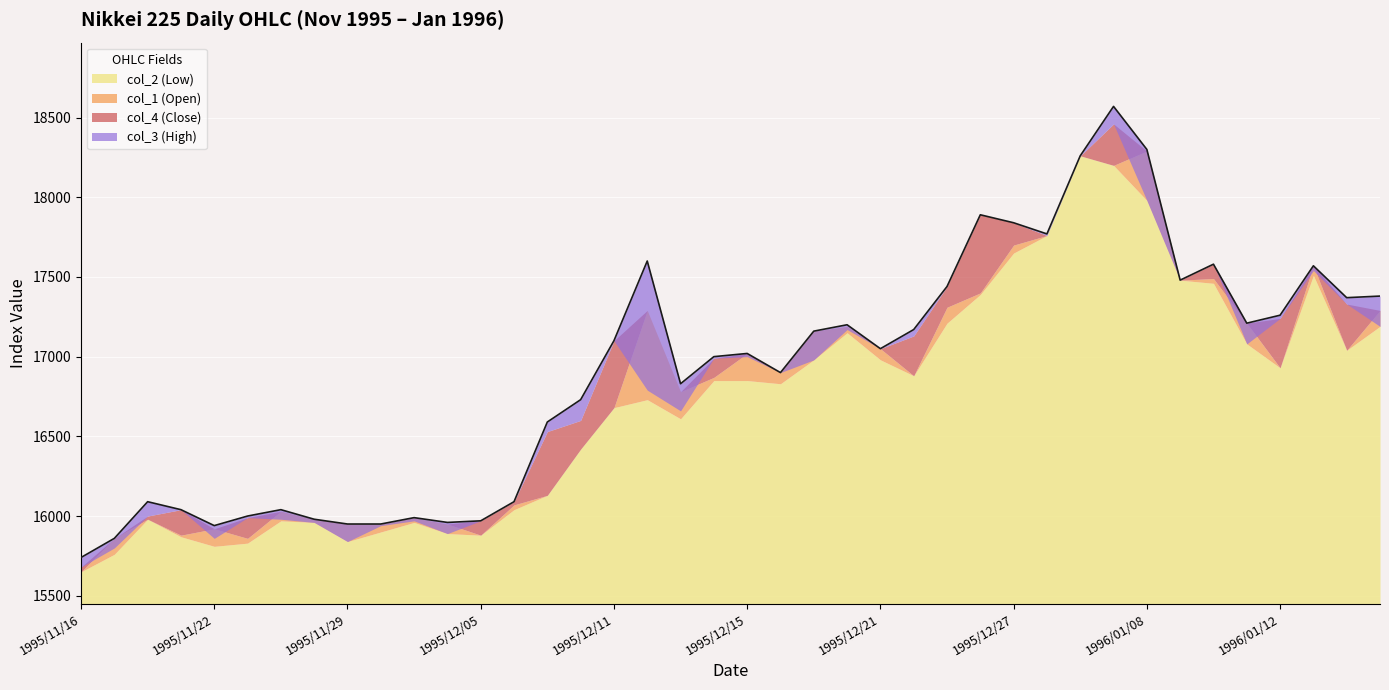

How many data points does each series have?

40